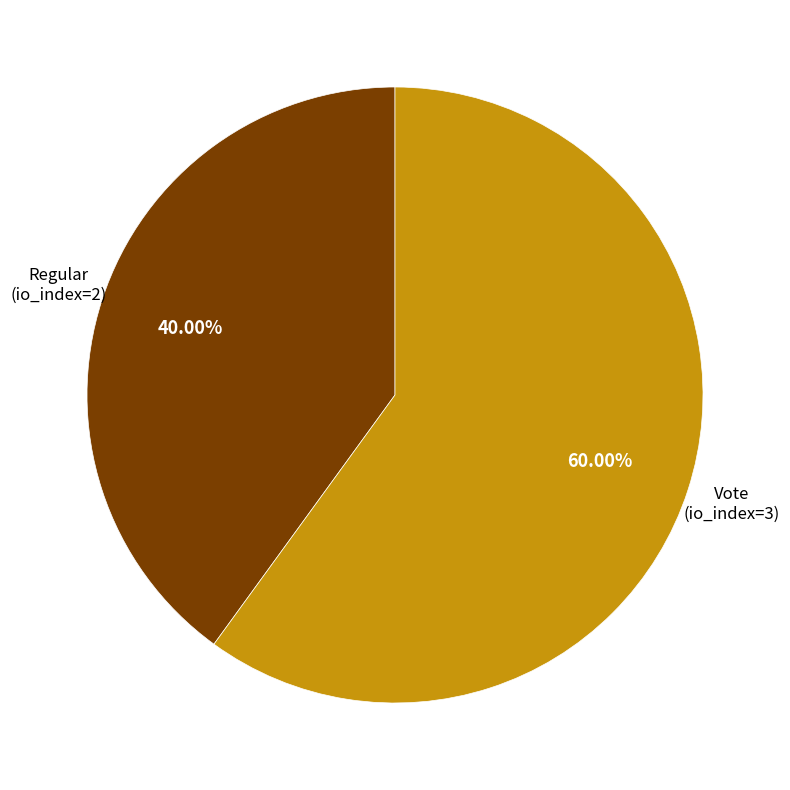

How many slices are in this pie chart?

2